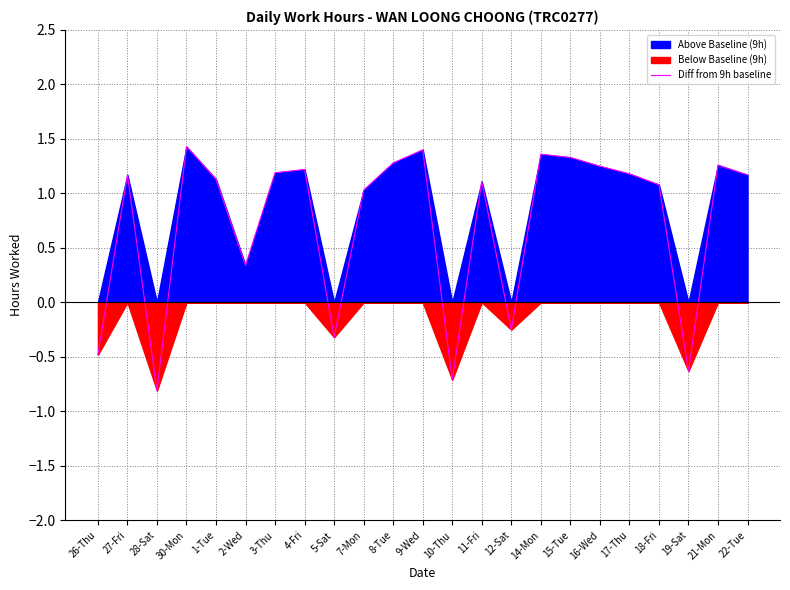

Where is the first local minimum?

28-Sat